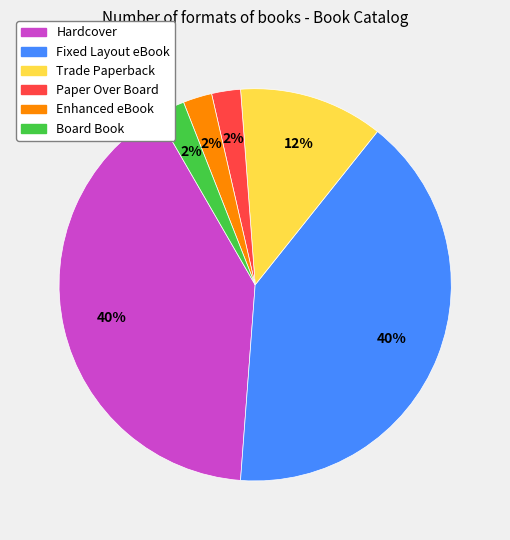

Does Hardcover account for over 50% of the chart?

No